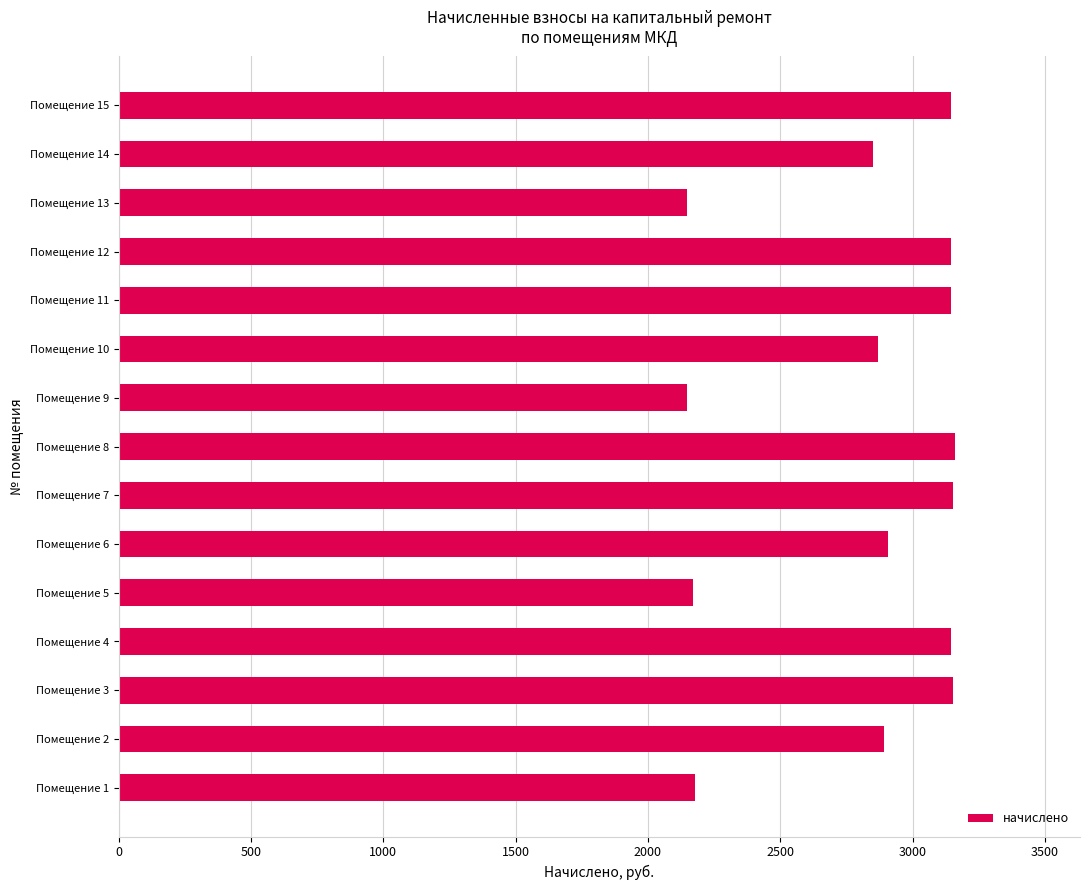

What is the difference between the maximum and minimum values?

1010.9